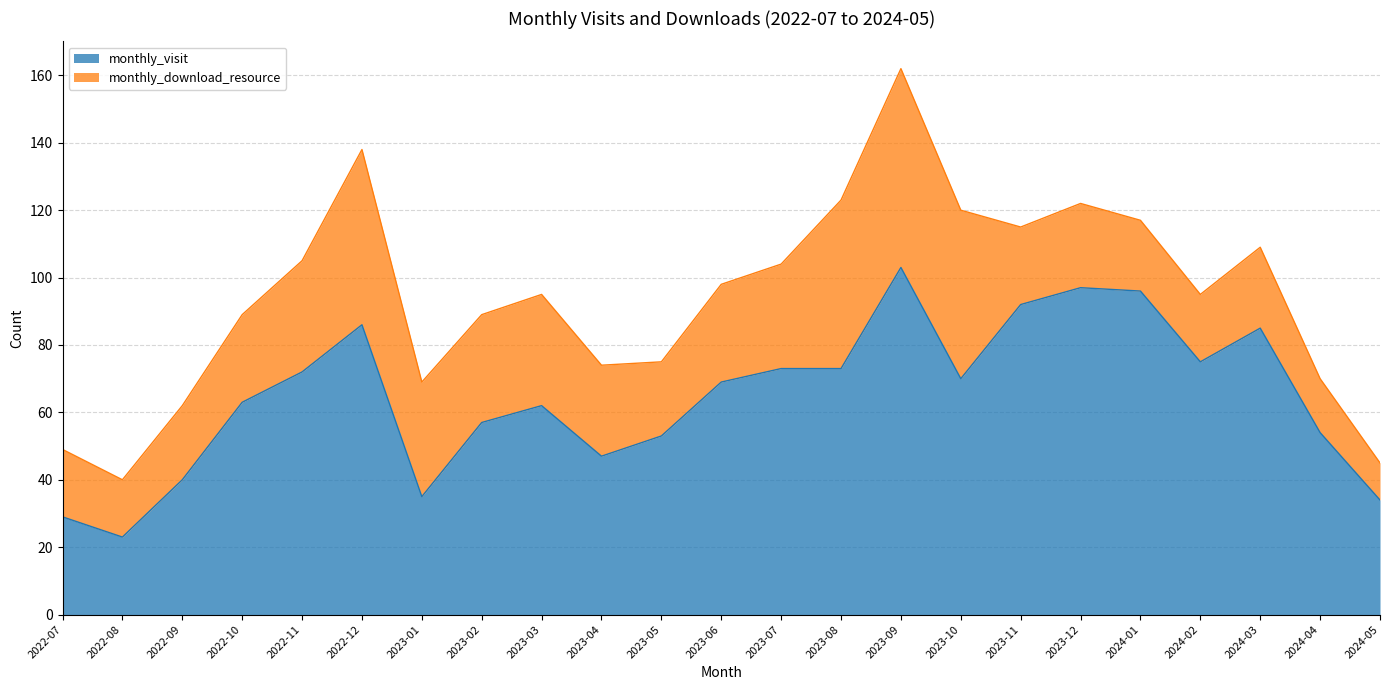

True or false: the data has more than 0 interior local peaks.

True